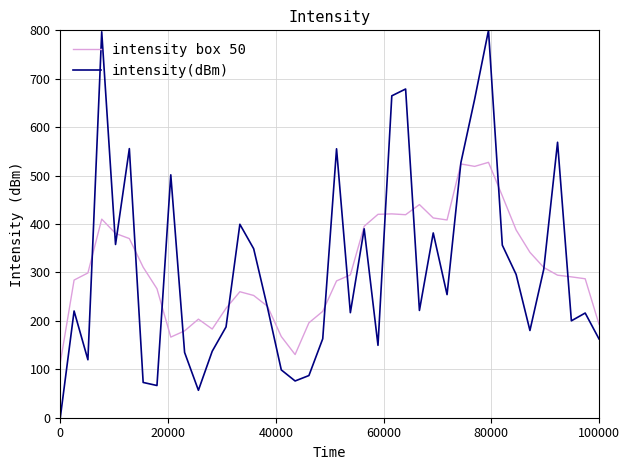

Which series has the largest range (max minus min)?

intensity(dBm)